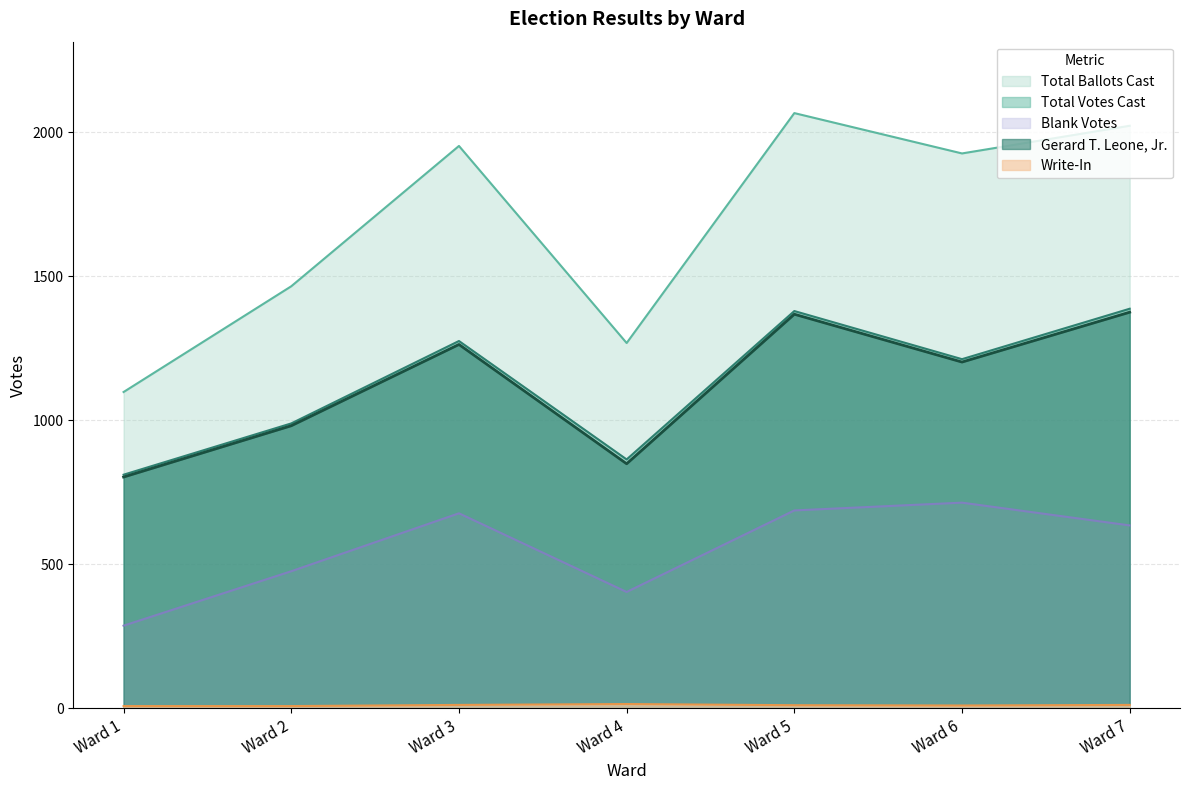

In Gerard T. Leone, Jr., how many points are lower than both neighbors (excluding endpoints)?

2